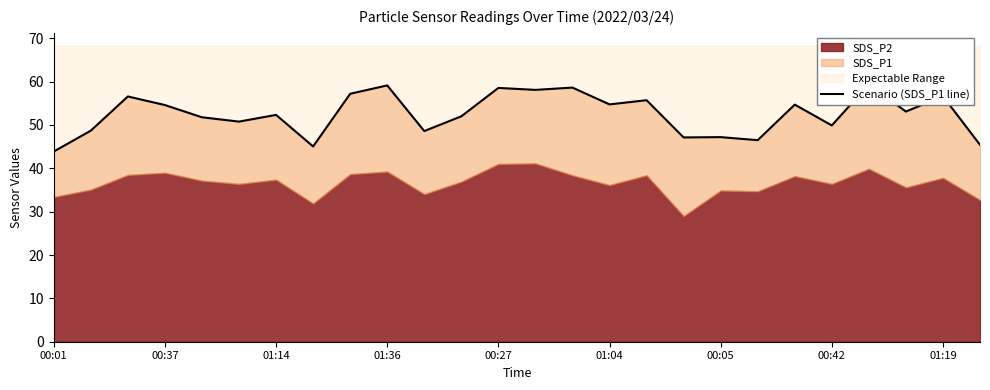

Count the number of categories in the chart.

26